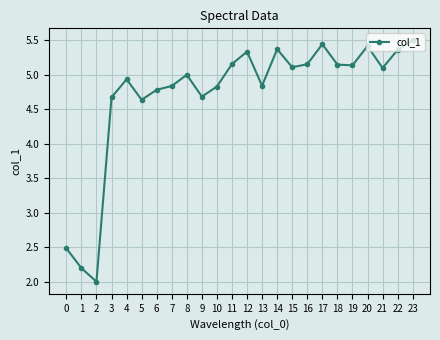

How many distinct data groups are displayed?

1